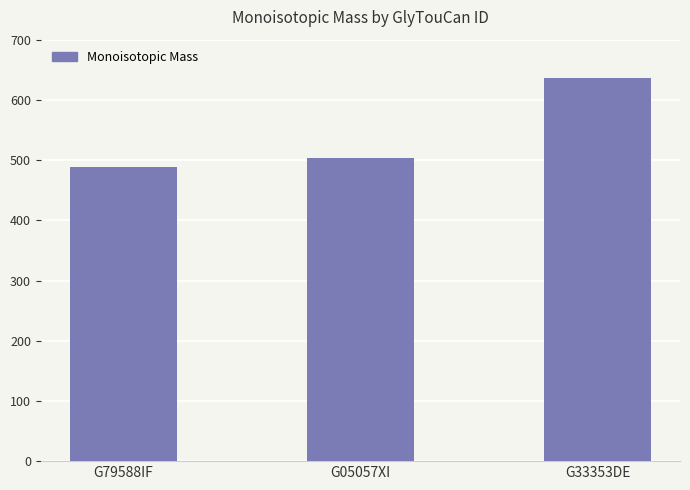

What is the sum of all values?

1628.6